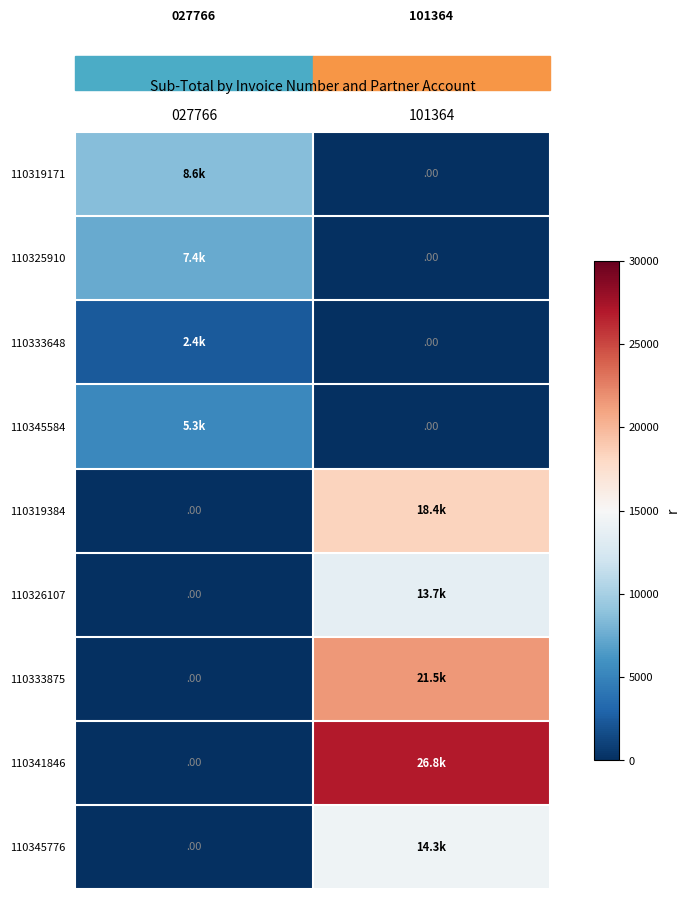

At which category is the sum across all series the highest?

101364